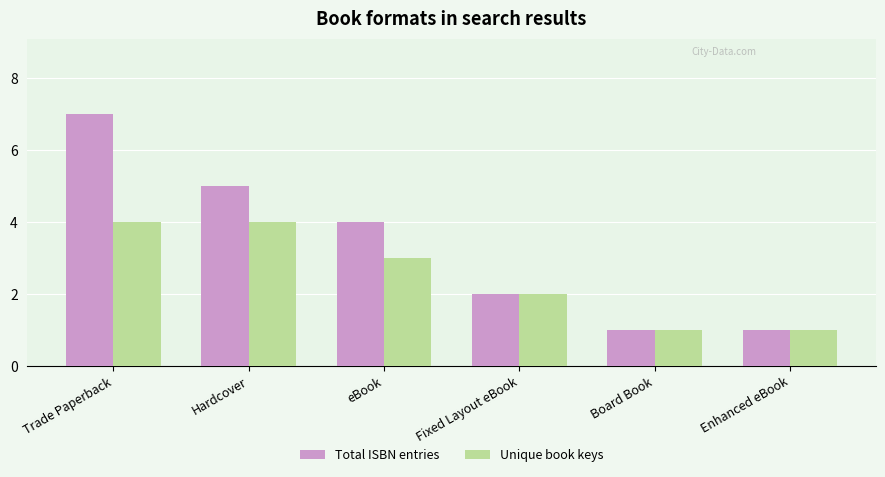

Does the chart contain any negative values?

No